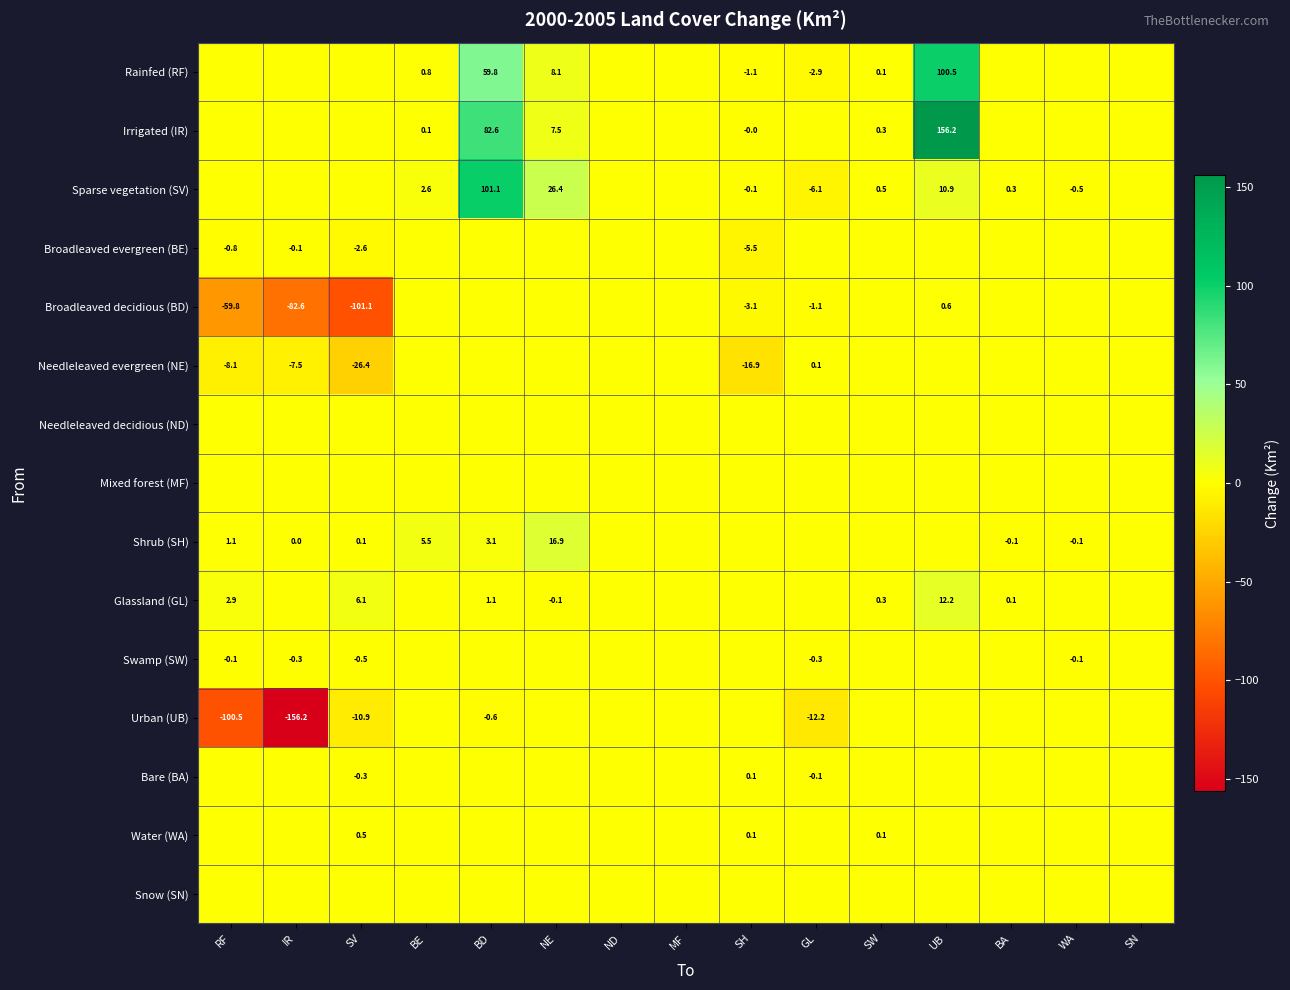

The Bare (BA) series shows -0.3 at SV. True or false?

True